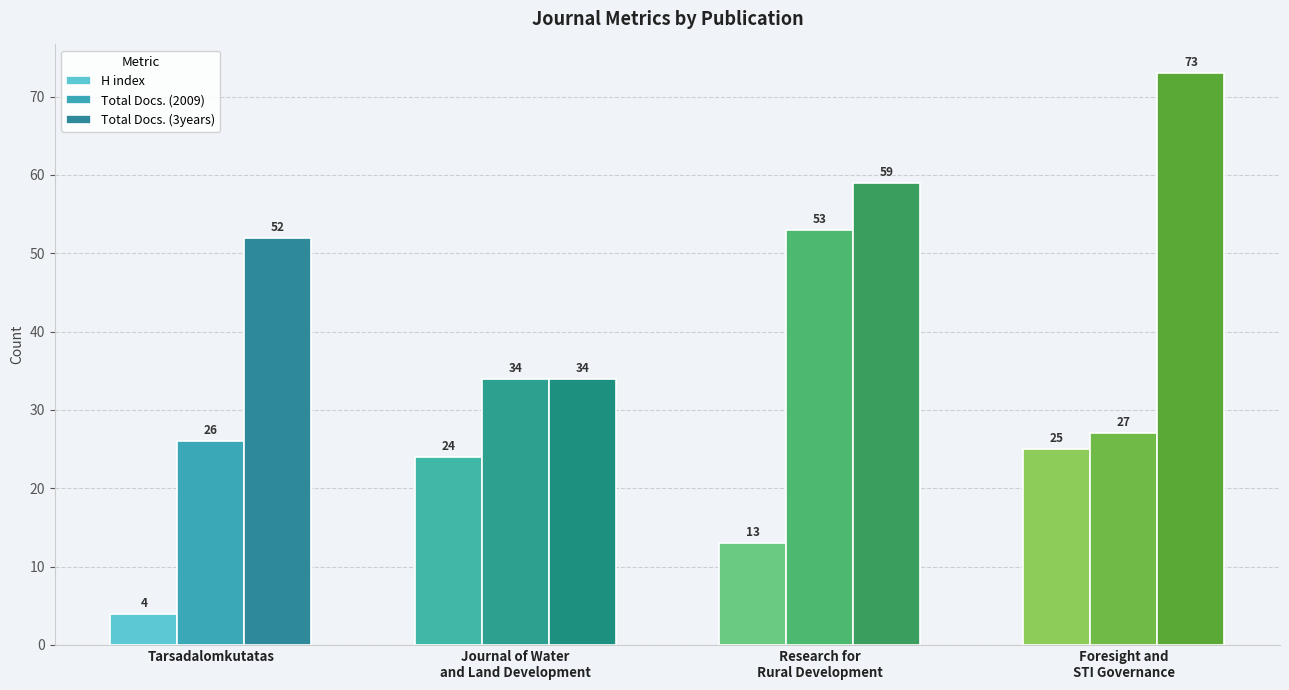

Which series has the largest range (max minus min)?

Total Docs. (3years)